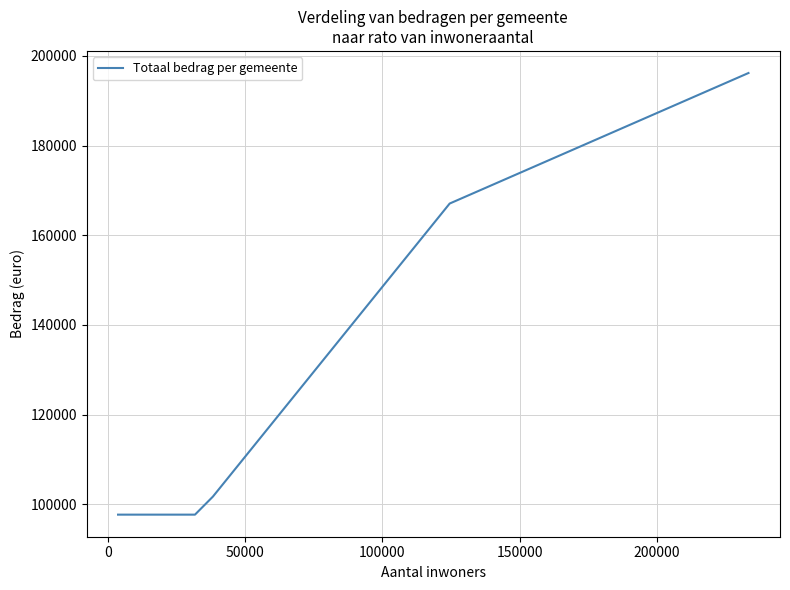

What is the minimum value shown in the chart?

97674.4